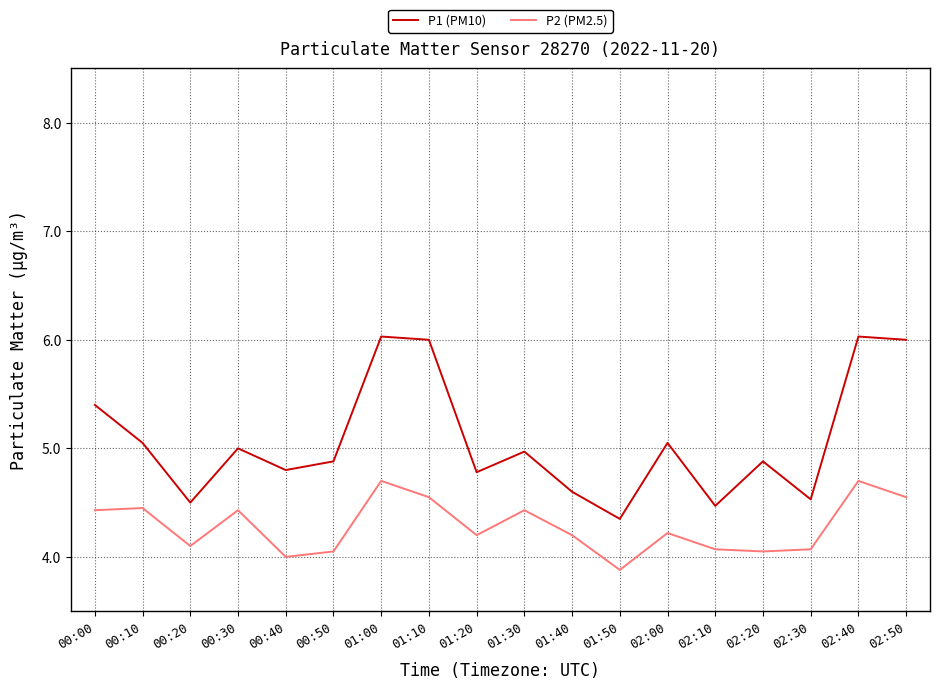

How many series are shown in this chart?

2